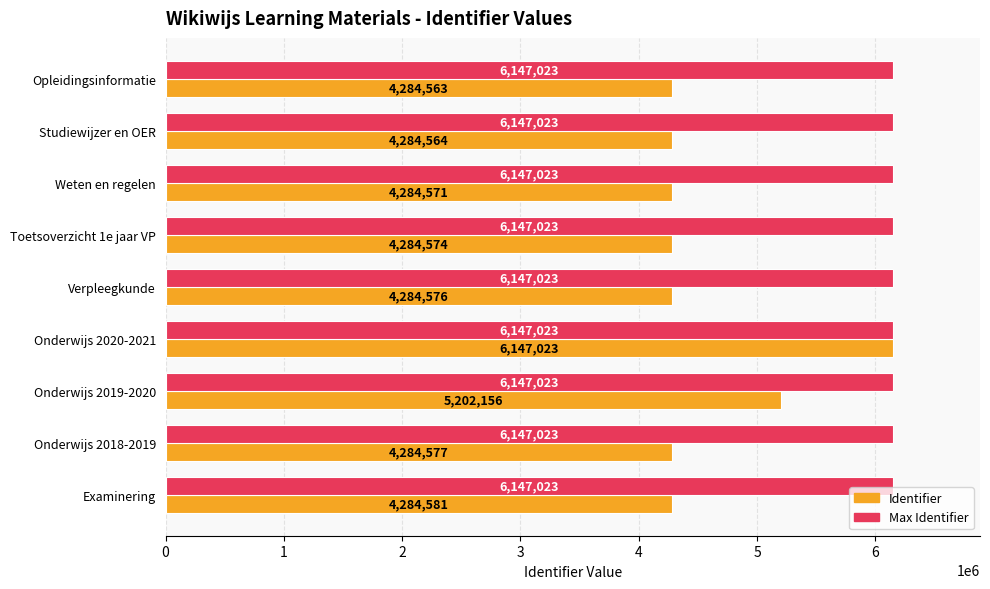

How many series are shown in this chart?

2